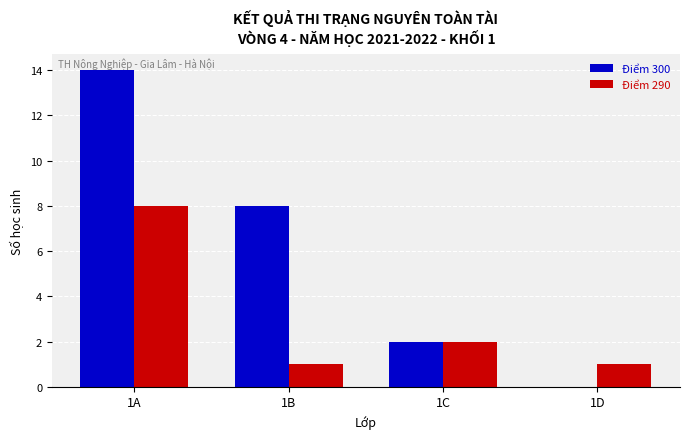

Are the bars grouped side by side (vs. stacked)?

Yes